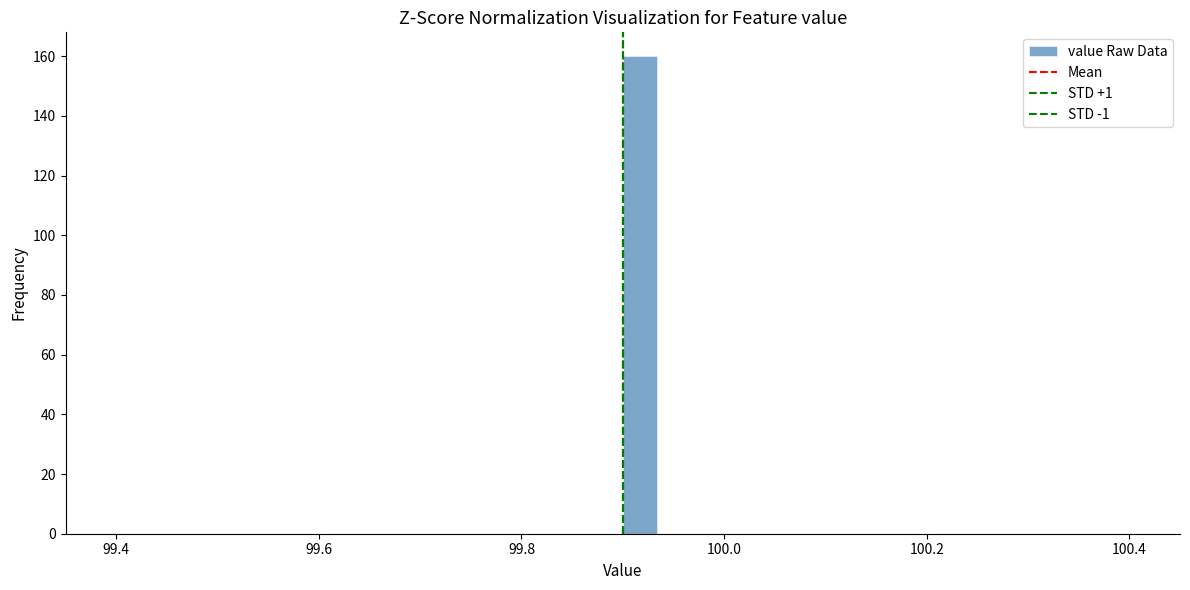

Read against the x-axis, roughly where is the centre of the tallest bar?

99.92